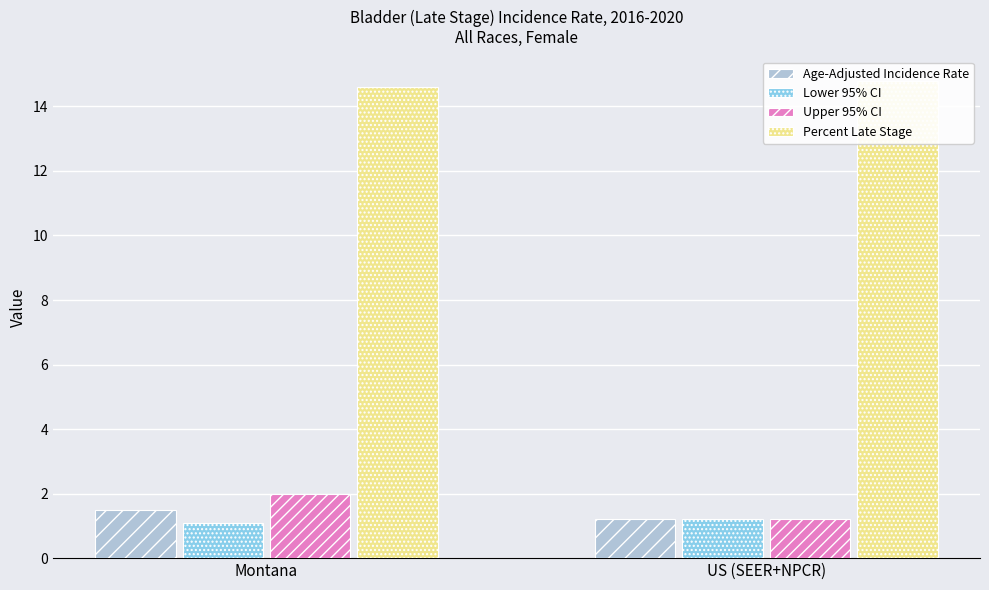

What is the sum of the Upper 95% CI values at US (SEER+NPCR) and Montana?

3.2